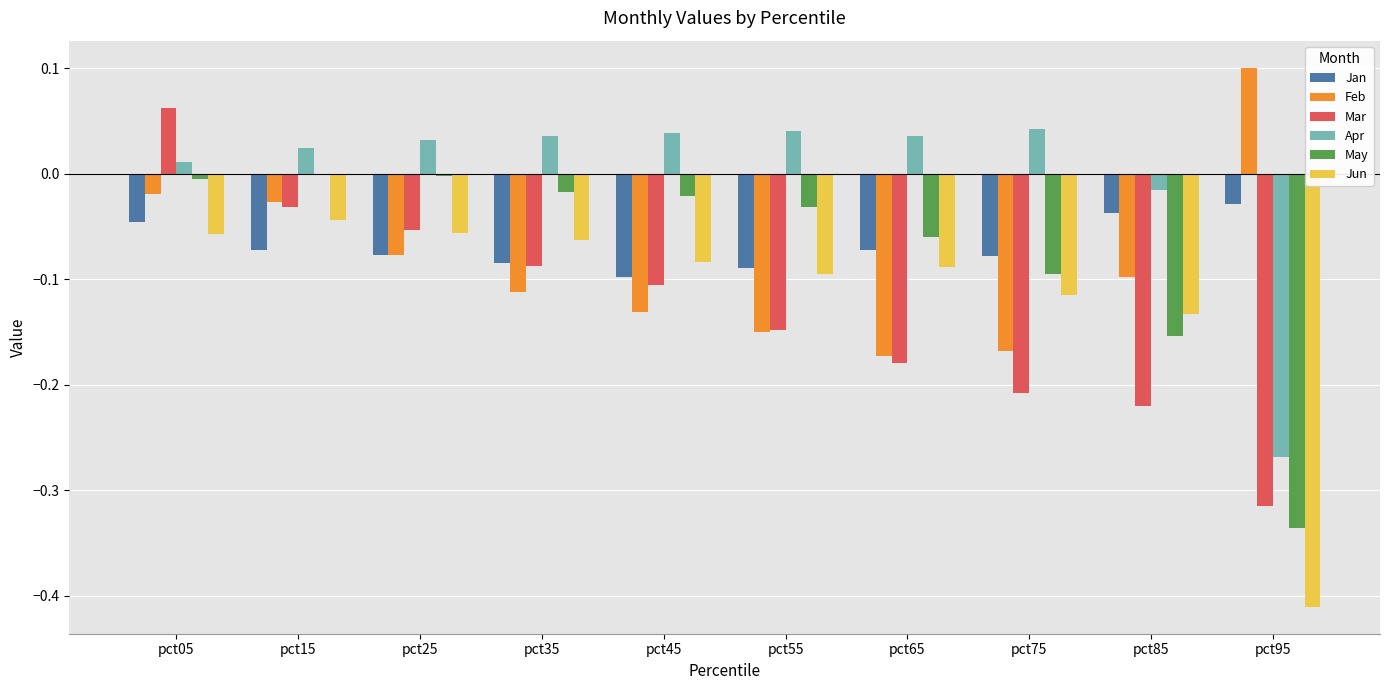

At which category is the sum across all series the highest?

pct05